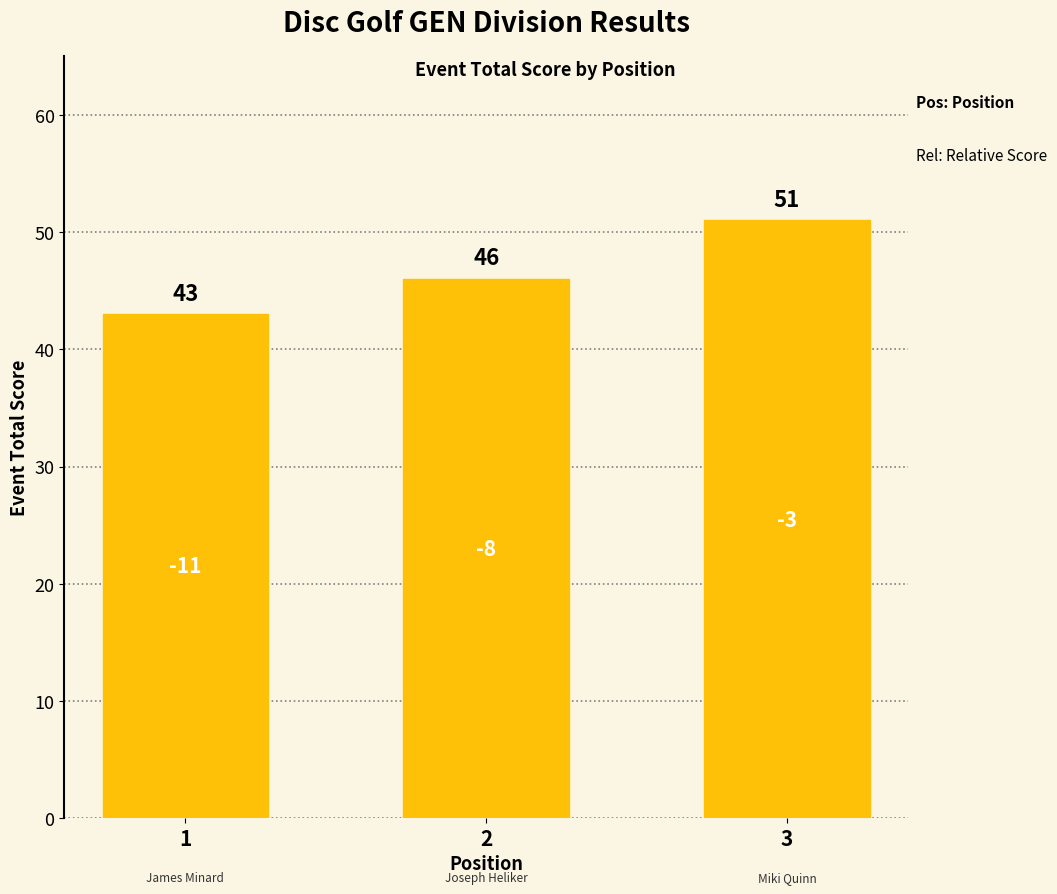

Approximately how many times larger is the value at 3 compared to 2?

1.1